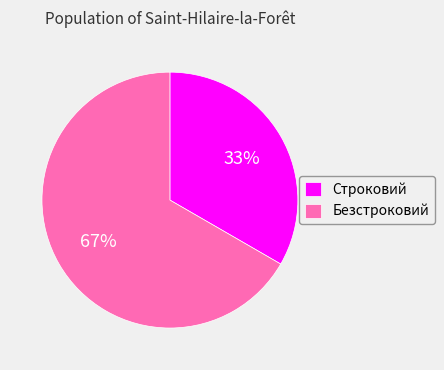

To the nearest percent, what portion does Безстроковий represent?

67%